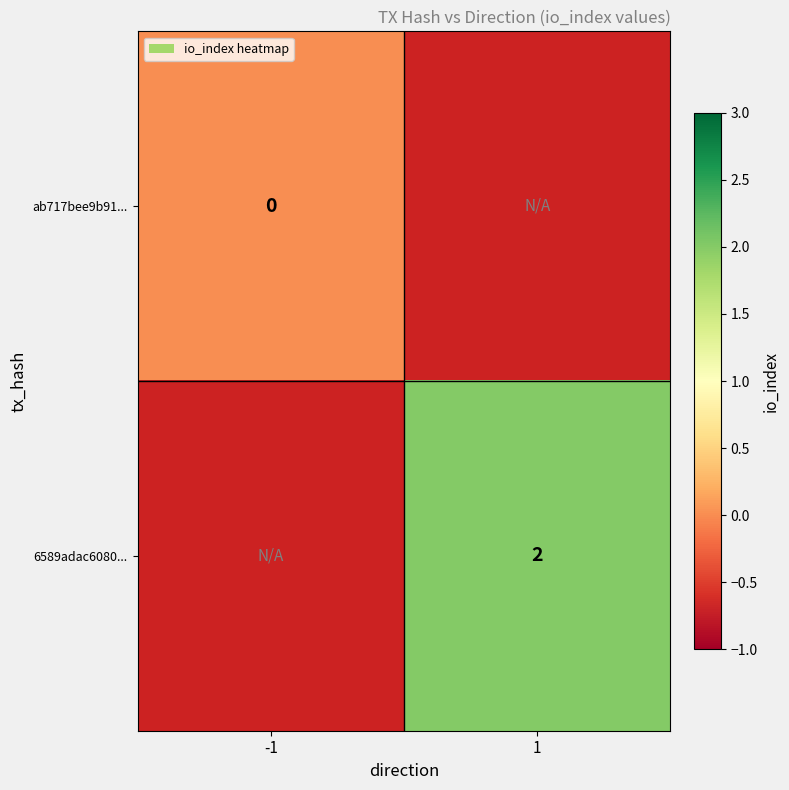

What is the greatest value displayed?

2.0